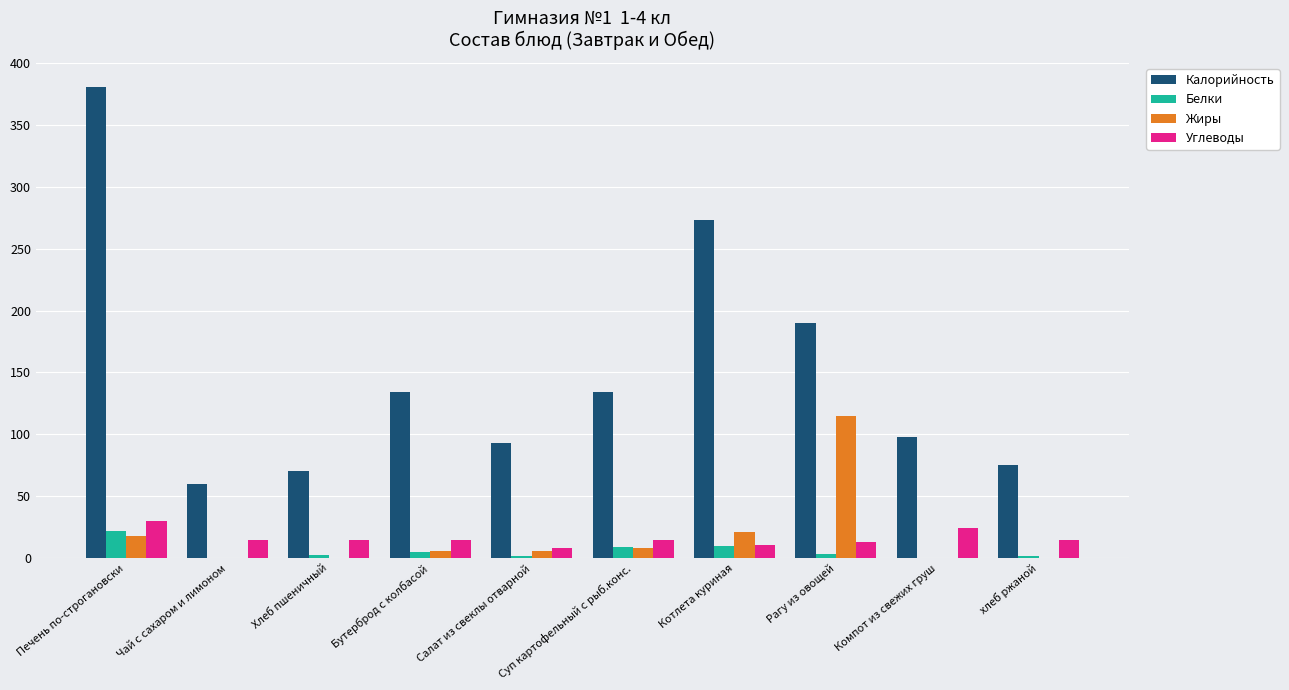

Count the number of data series in this chart.

4